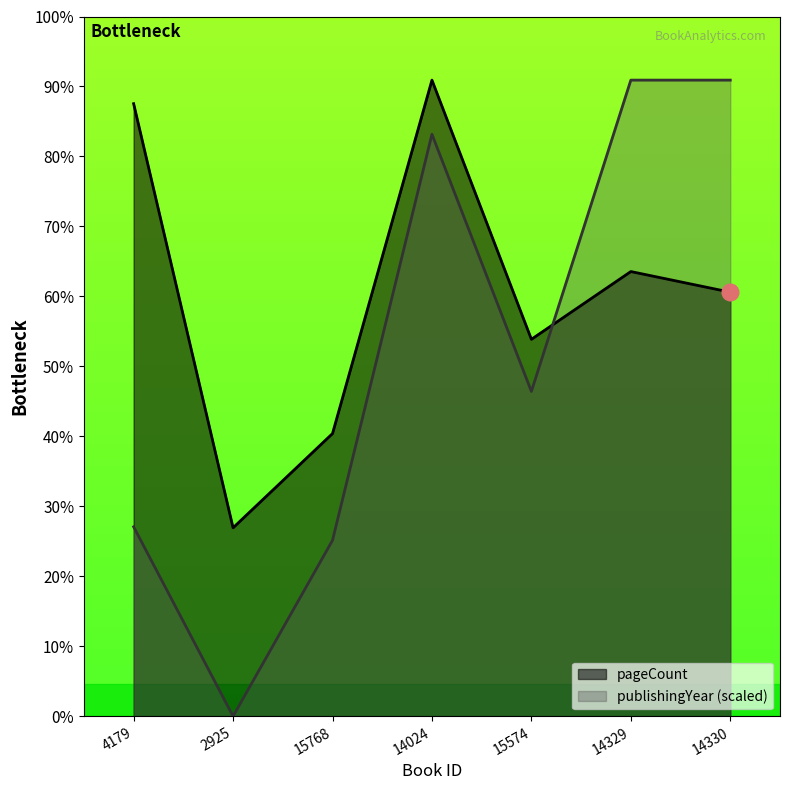

What is the sum of all pageCount values?

2014.0